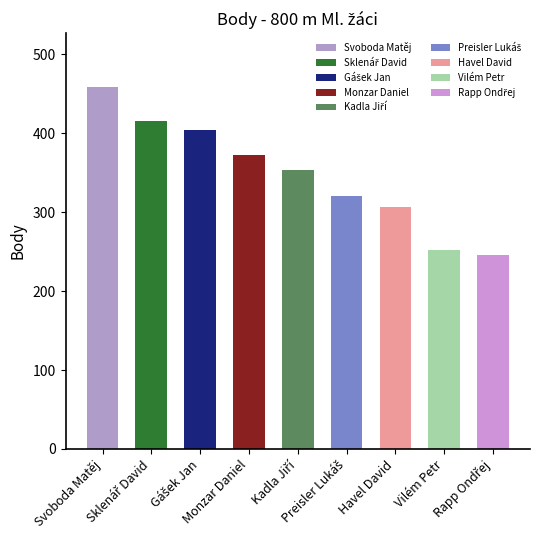

Is it true that the value at Rapp Ondřej is 332?

False